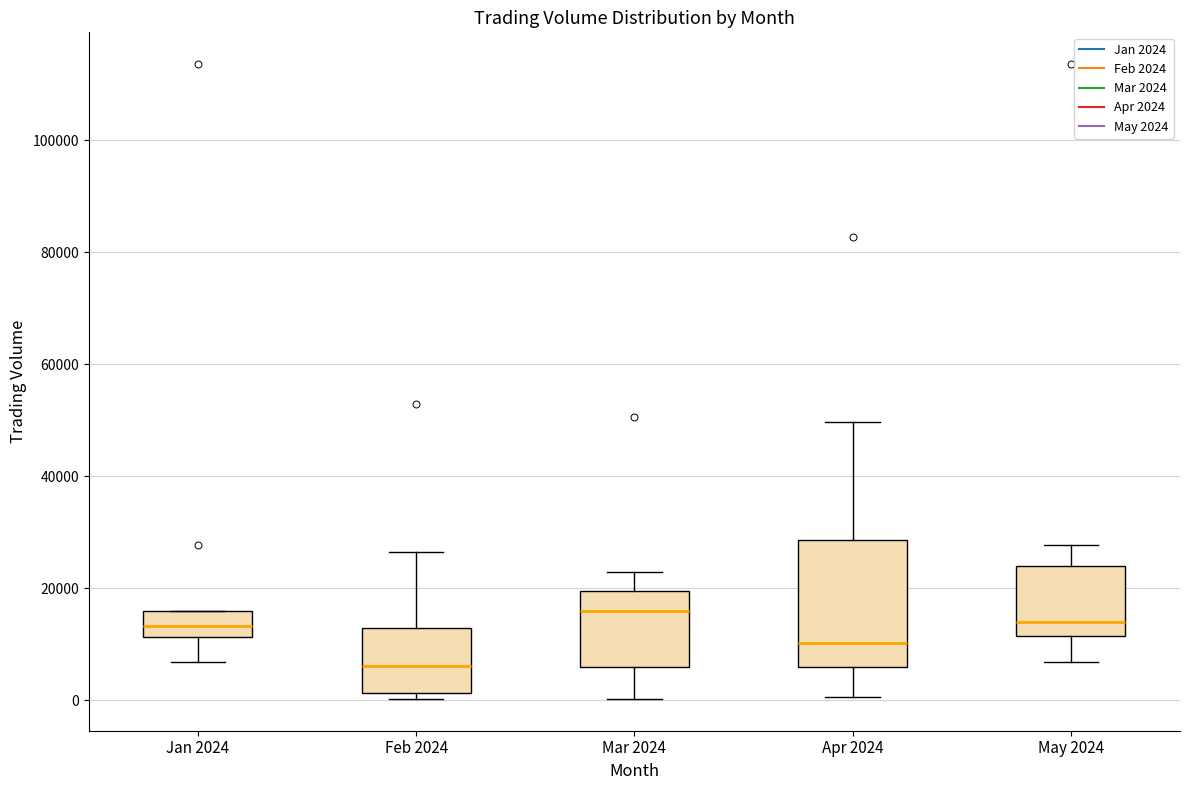

Where is the lower edge of the box for Apr 2024 on the y-axis? The values are not printed on the chart, so give them approximately, as read against the axis.

6000